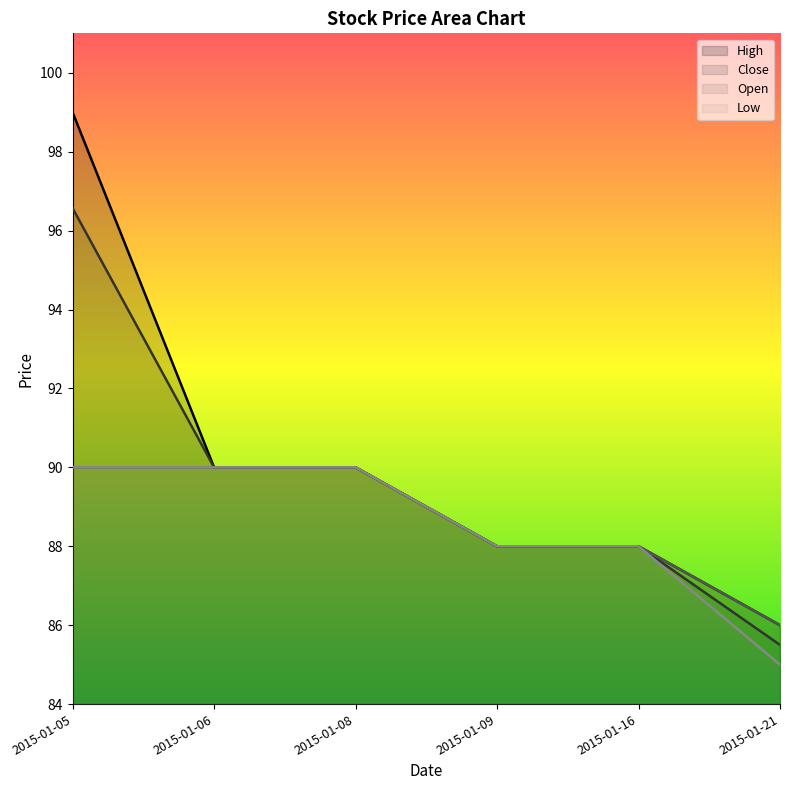

Which series changed the most between 2015-01-06 and 2015-01-21?

Low